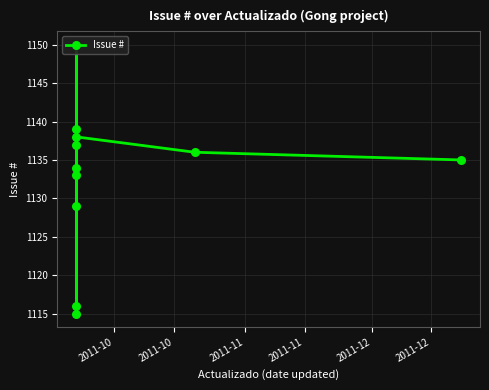

Approximately how many times larger is the value at 2011-11 compared to 2011-11?

1.0